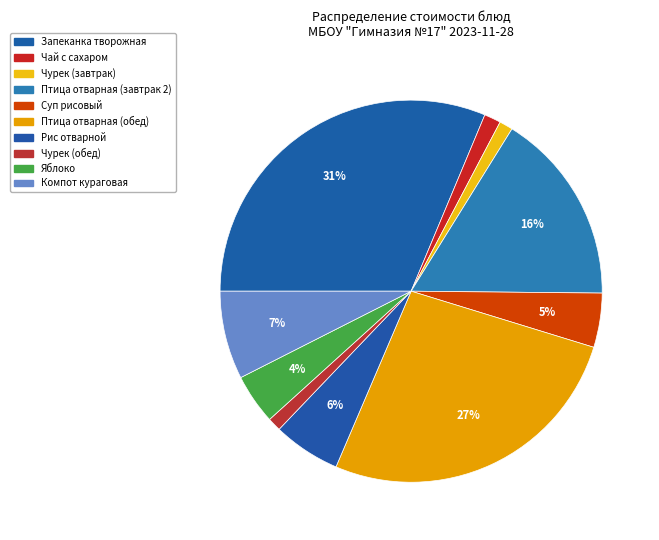

Rank the categories by value from lowest to highest.

Чурек (завтрак), Чурек (обед), Чай с сахаром, Яблоко, Суп рисовый, Рис отварной, Компот кураговая, Птица отварная (завтрак 2), Птица отварная (обед), Запеканка творожная